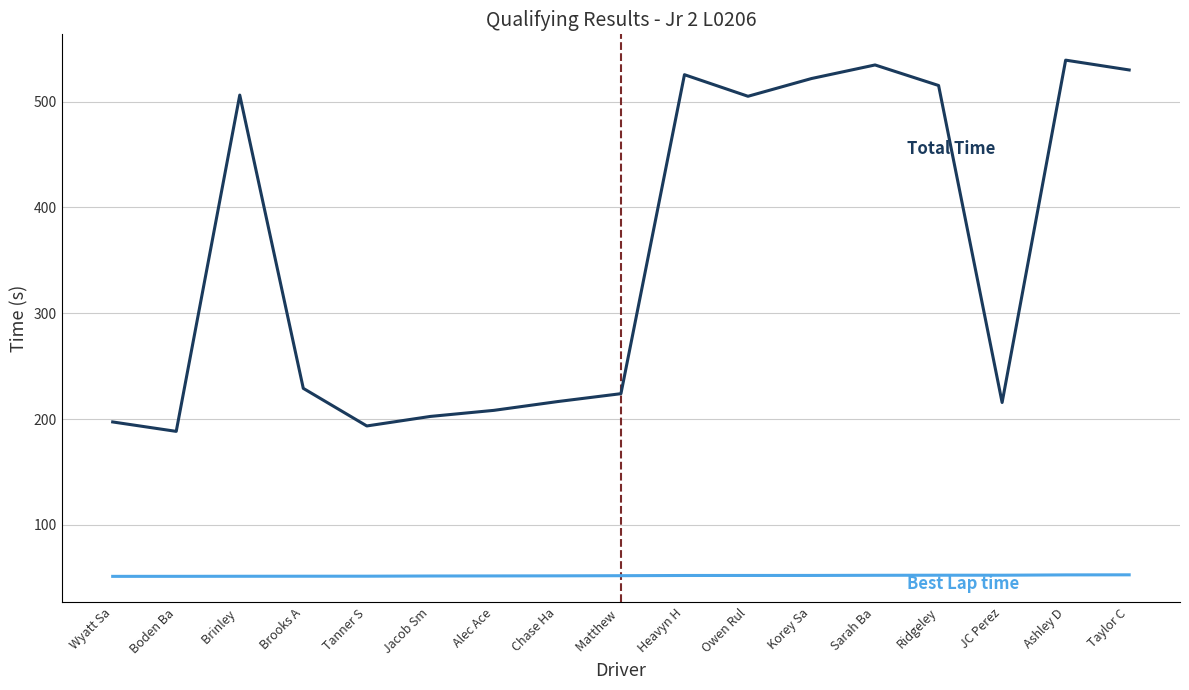

What is the difference between the highest and lowest values at Korey Sa?

469.4